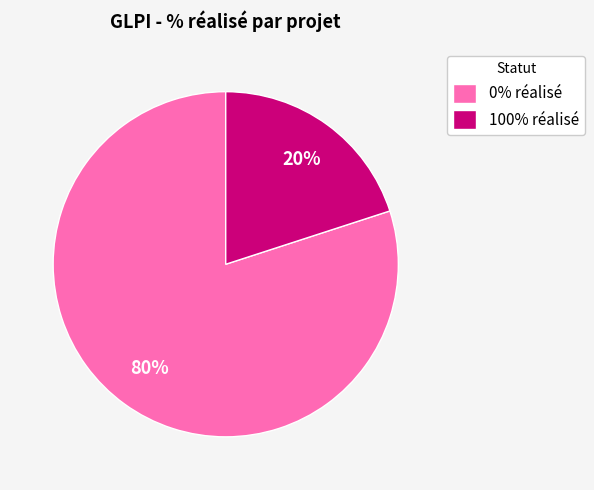

What is the largest slice in the pie chart?

0% réalisé